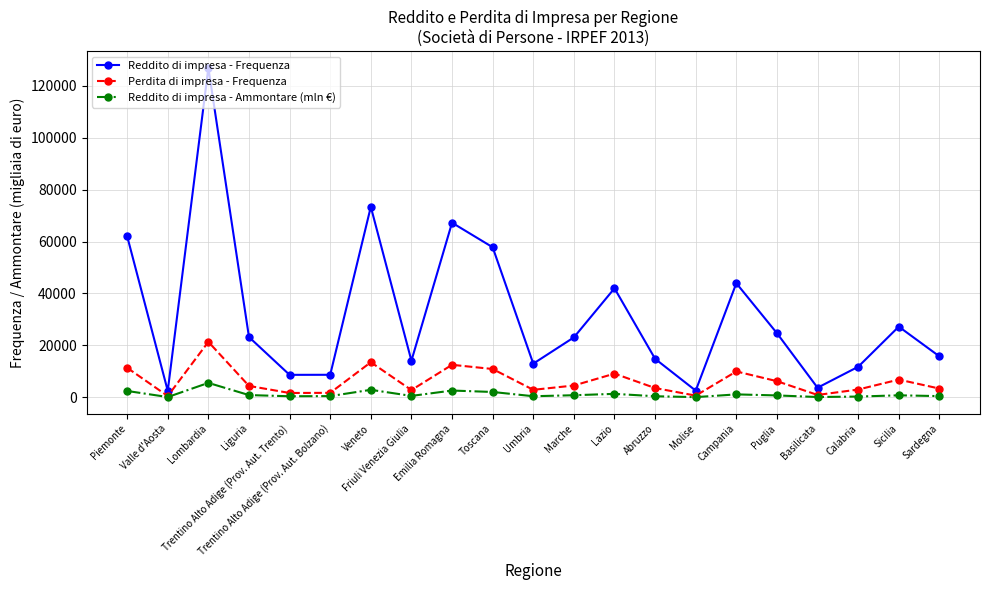

True or false: Reddito di impresa - Ammontare (mln €) and Reddito di impresa - Frequenza intersect in this chart.

False